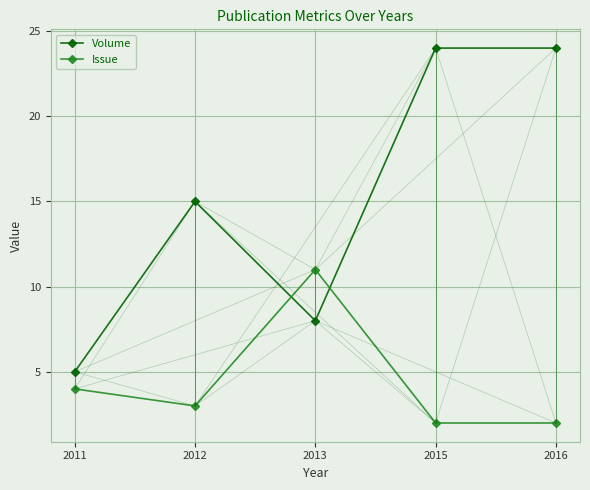

What is the maximum value for Volume?

24